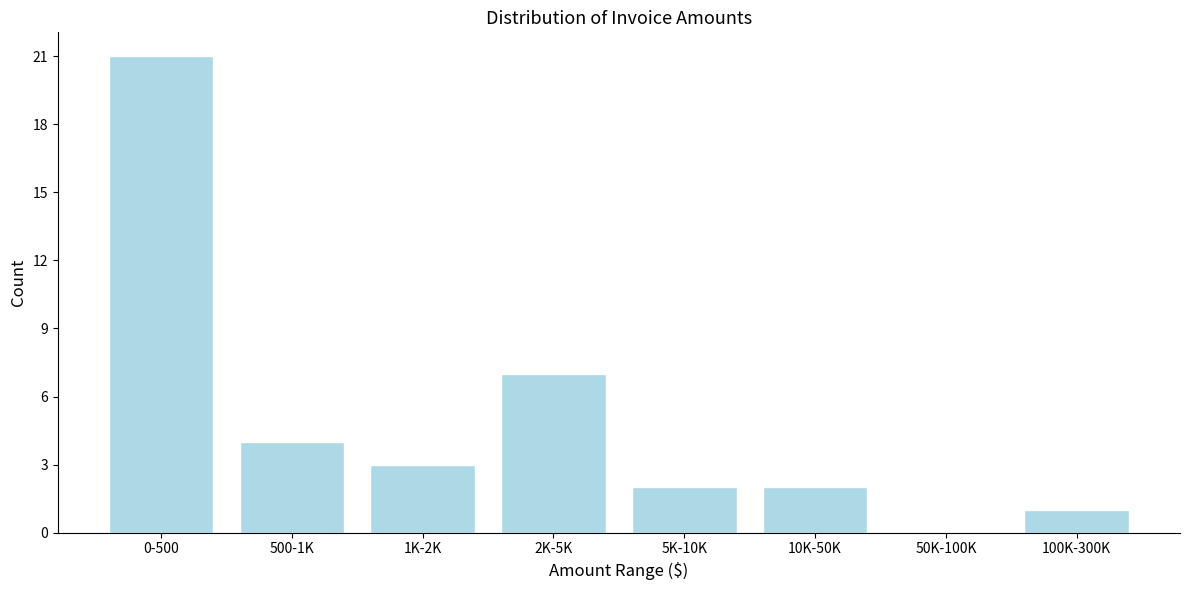

Reading left to right, extract all data points from this chart.

0-500=21	500-1K=4	1K-2K=3	2K-5K=7	5K-10K=2	10K-50K=2	50K-100K=0	100K-300K=1